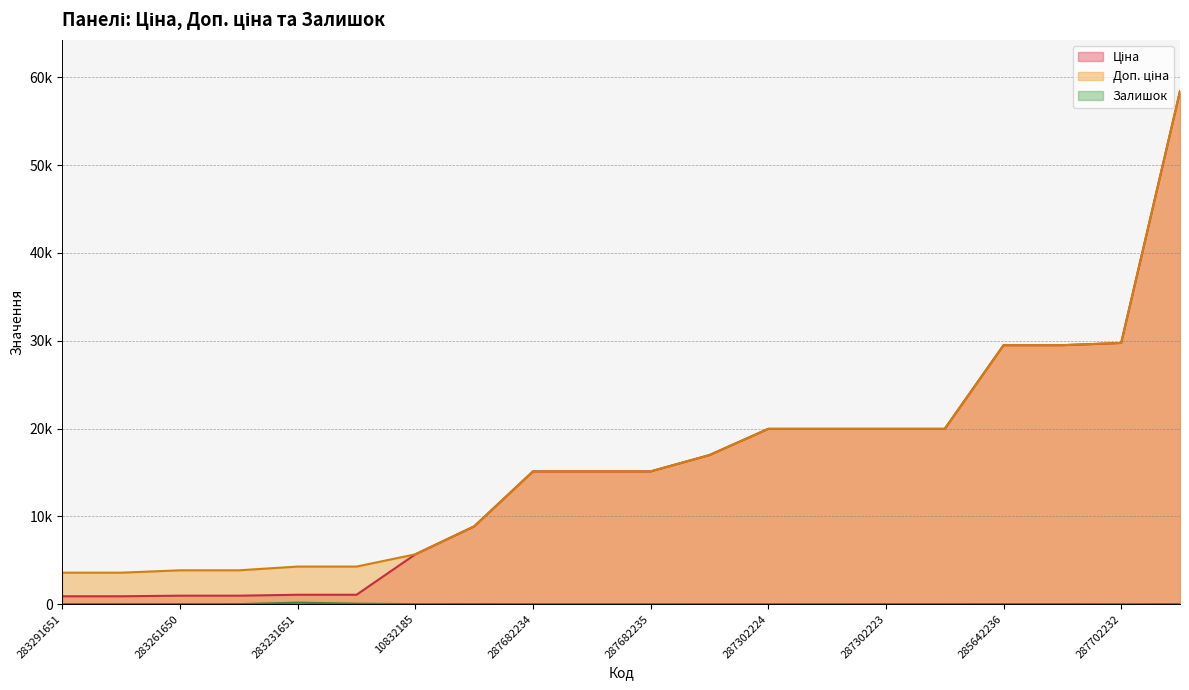

How many lines are shown in the chart?

3